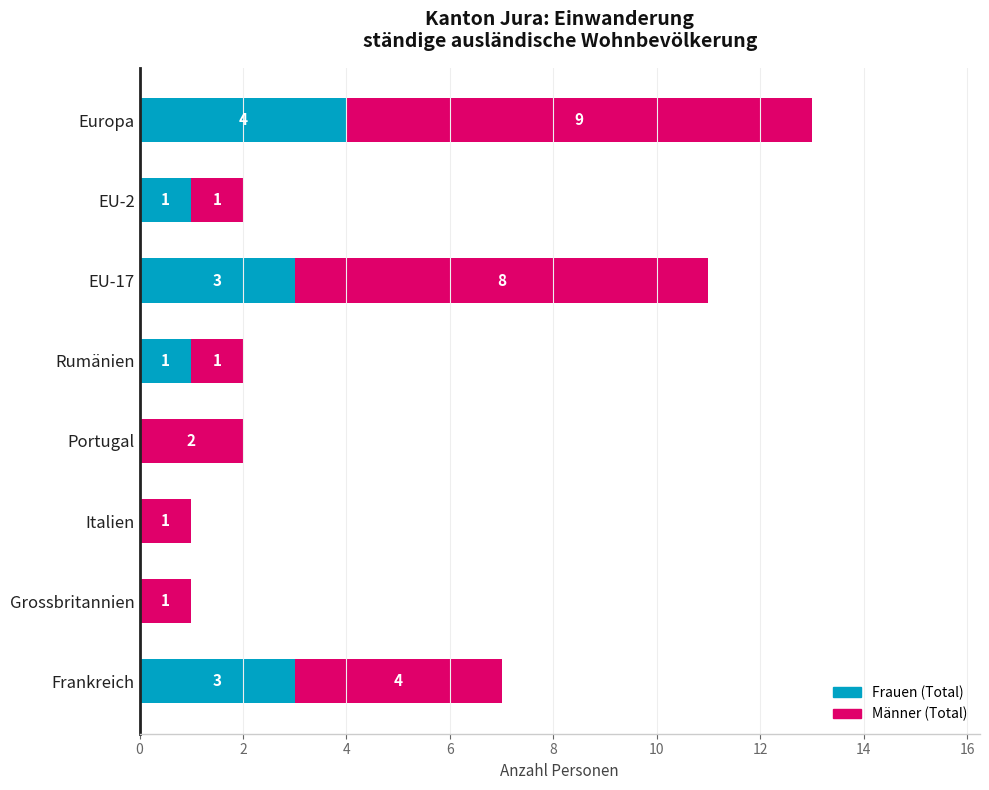

The Frauen (Total) series shows 3 at Frankreich. True or false?

True